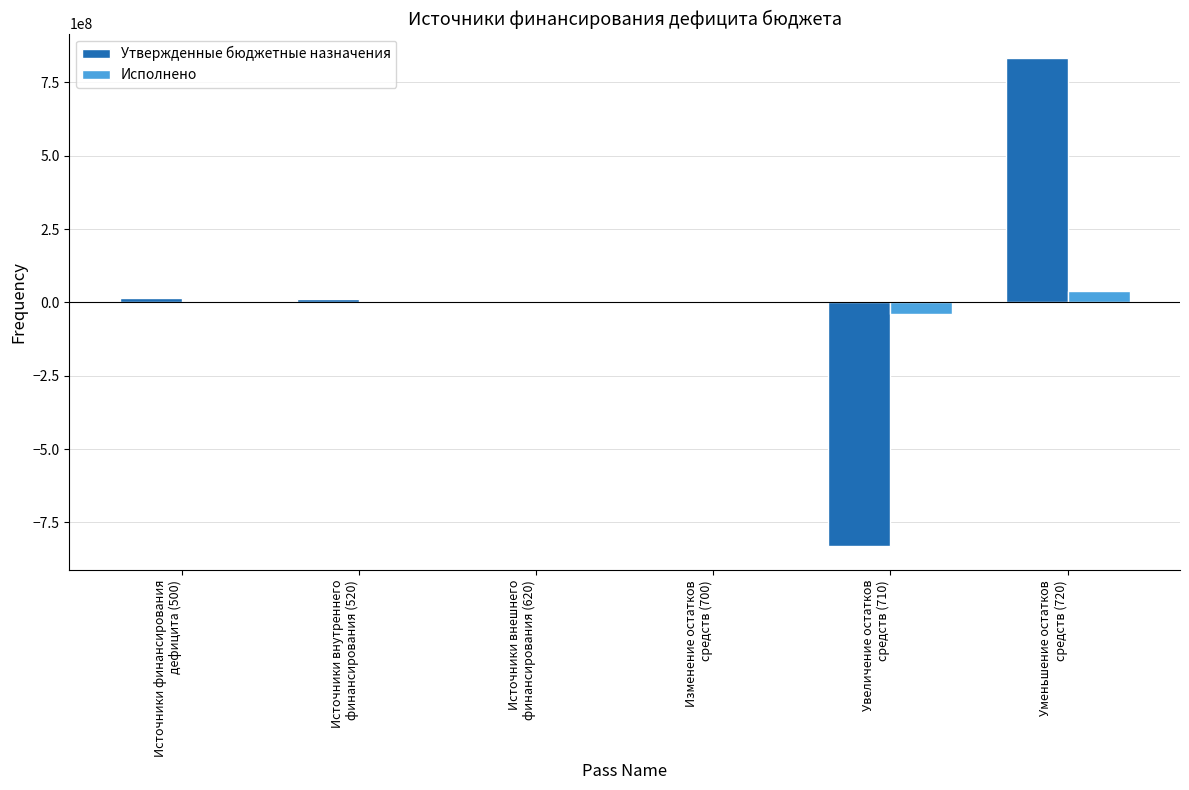

How many data points does each series have?

6